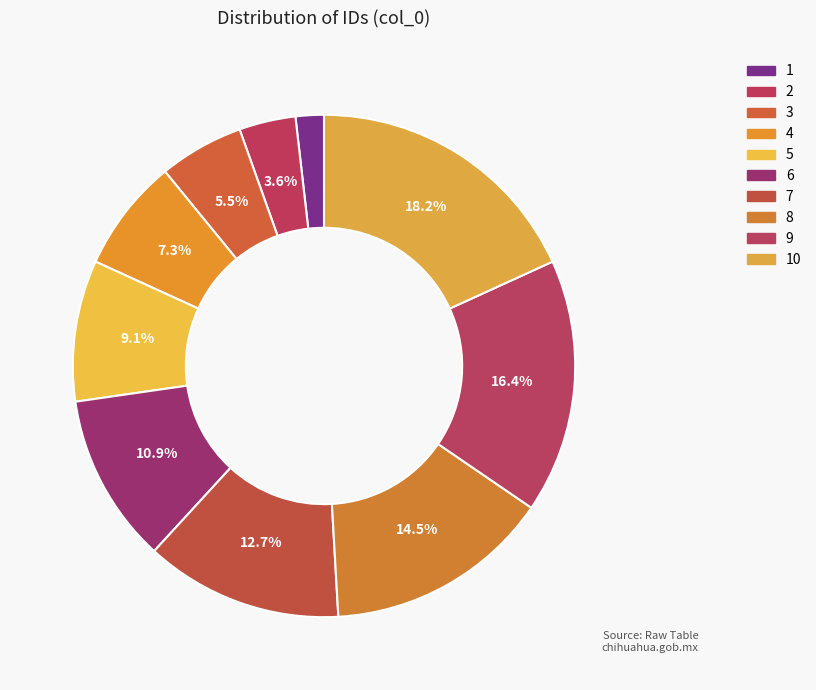

To the nearest percent, what is the difference between the largest and smallest slice percentages?

16%